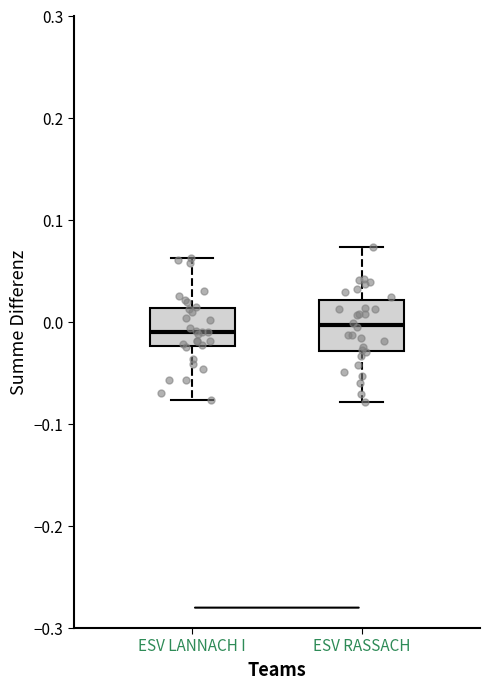

Reading left to right, read every box against the y-axis: the position of its median line, the range the box covers, and the ends of its whiskers. The values are not printed on the chart, so give them approximately, as read against the axis.

ESV LANNACH I: median -0.01, box -0.02 to 0.01, whiskers -0.08 to 0.06
ESV RASSACH: median 0.00, box -0.03 to 0.02, whiskers -0.08 to 0.07